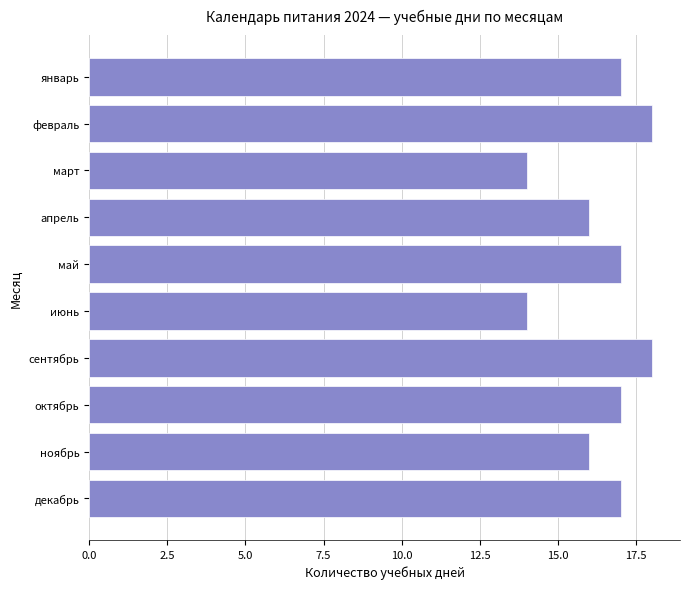

Read the value at декабрь.

17